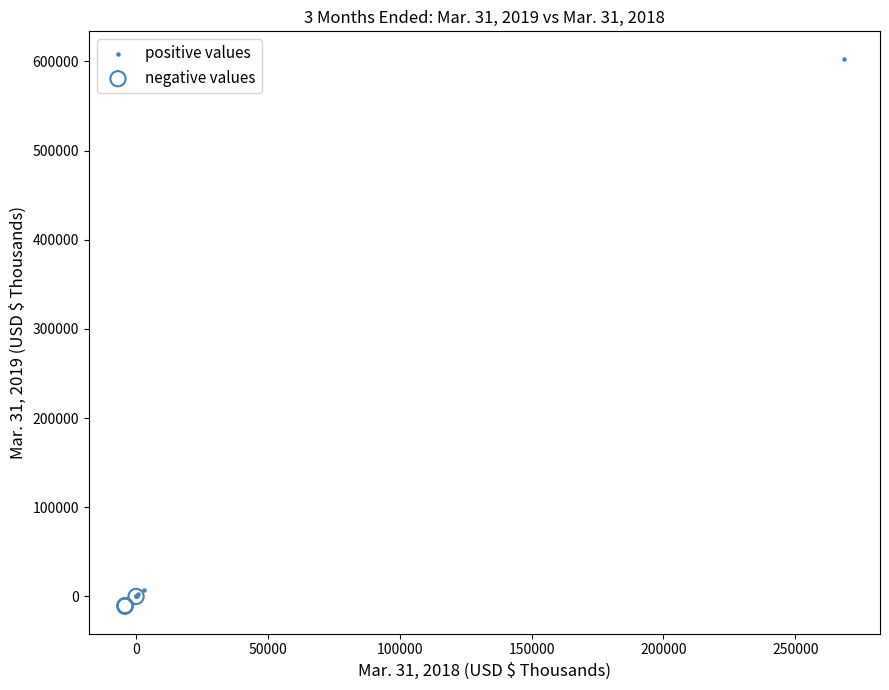

Which series has the largest Y range (max minus min)?

positive values